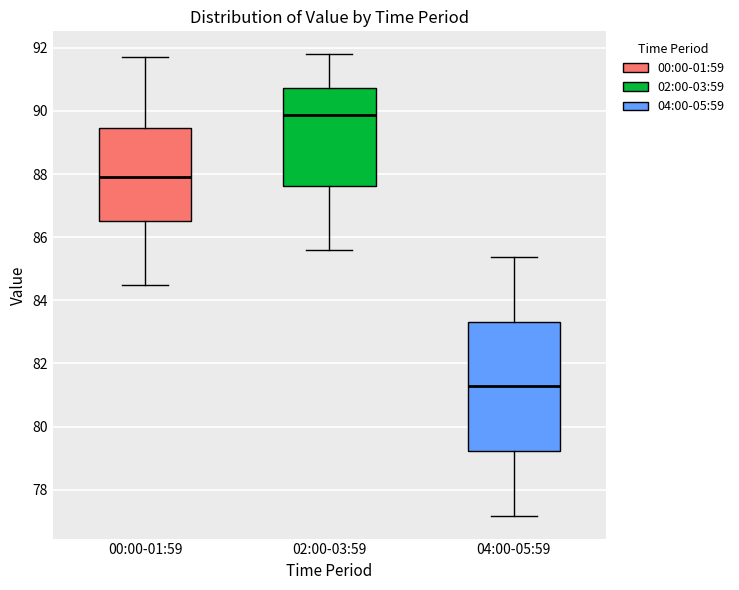

Which box is the tallest, from its lower edge to its upper edge?

04:00-05:59